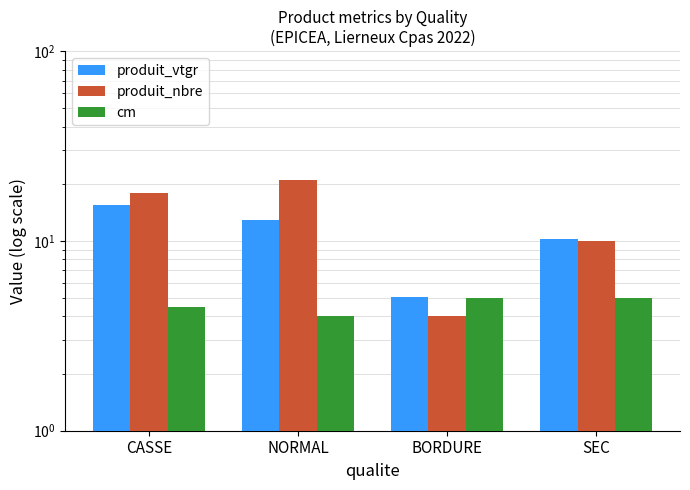

What is the maximum value shown in the chart?

21.0